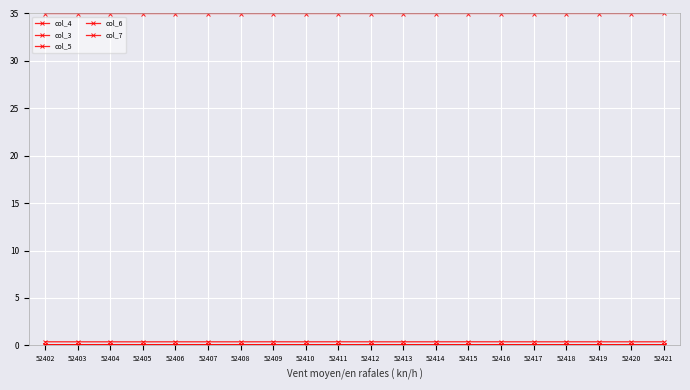

True or false: col_6 and col_7 cross at least once.

False